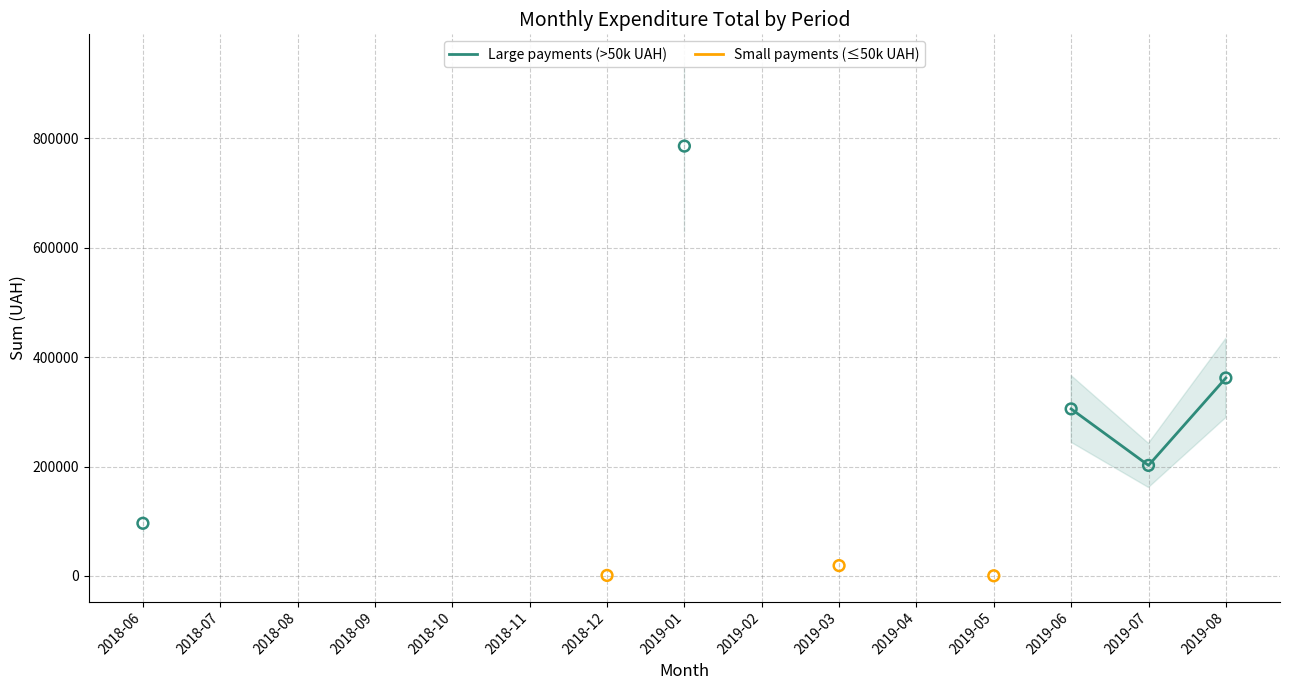

What are all the series names shown in the legend?

Large payments (>50k UAH), Small payments (≤50k UAH)